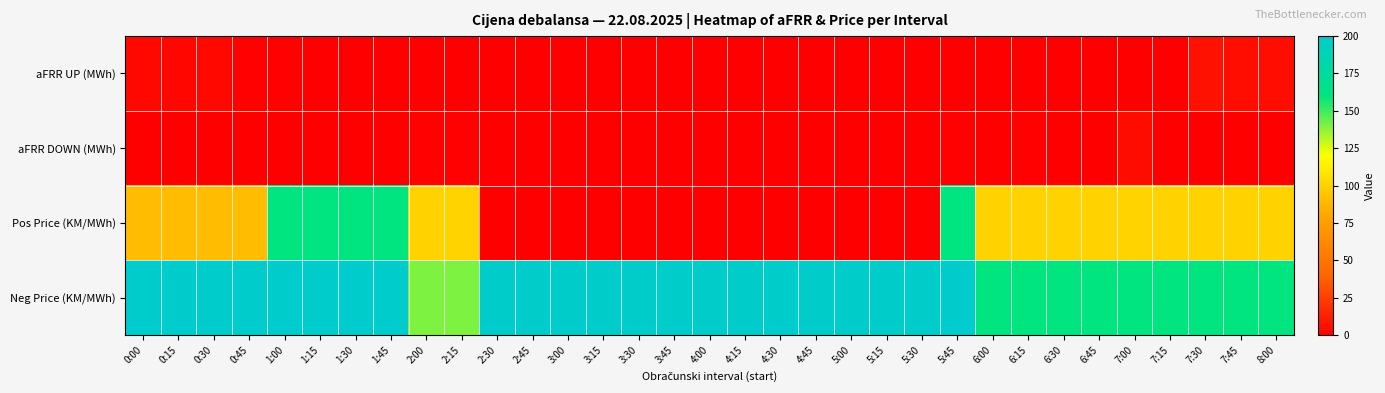

What is the total value across all series at 8:00?

265.5